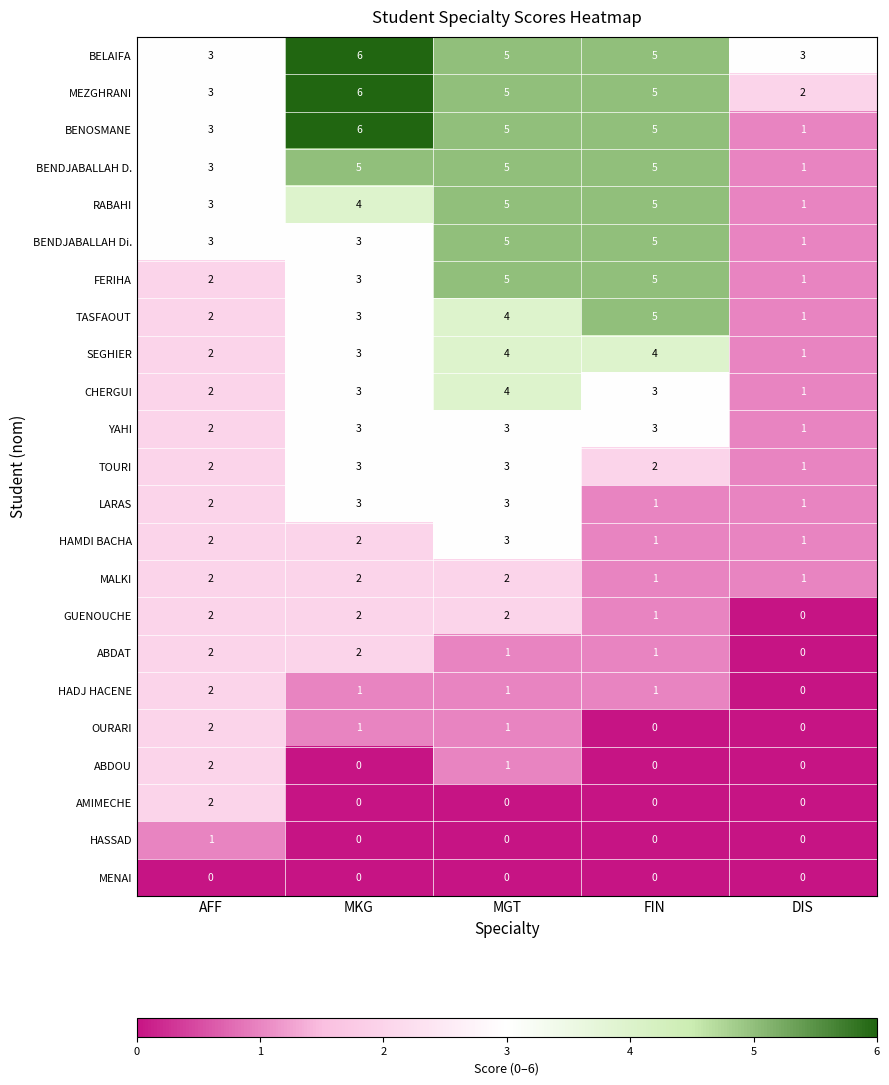

How many distinct data groups are displayed?

23